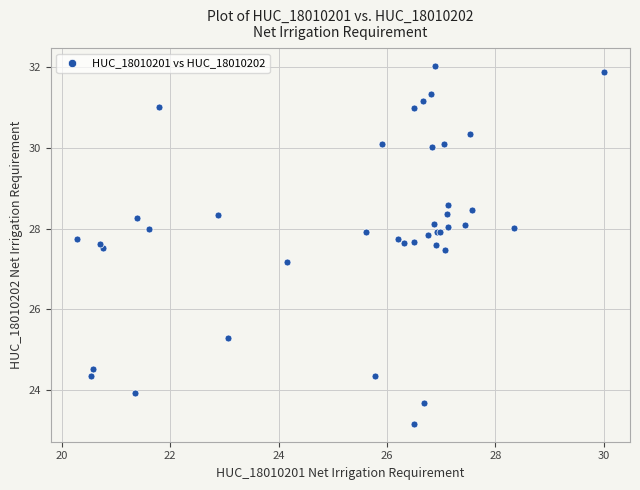

What Y value in the scatter plot is closest to 27?

27.2